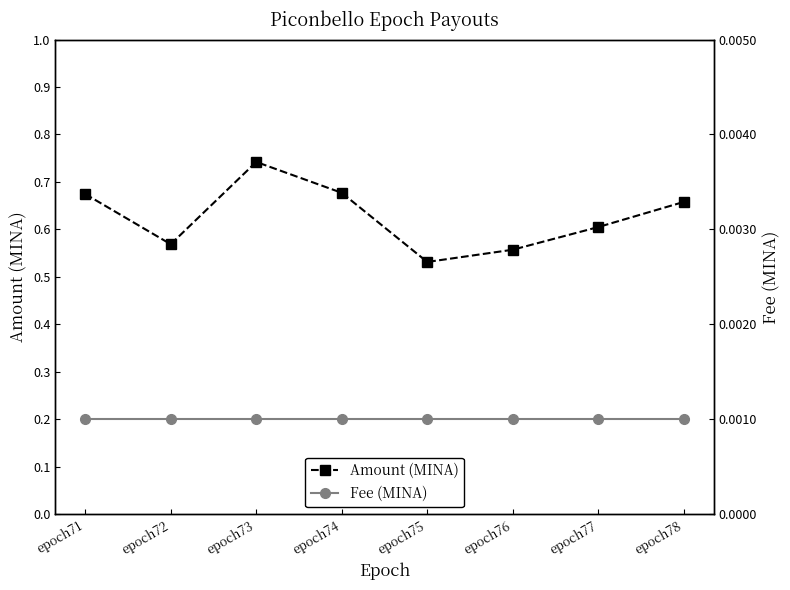

True or false: Fee (MINA) and Amount (MINA) cross at least once.

False